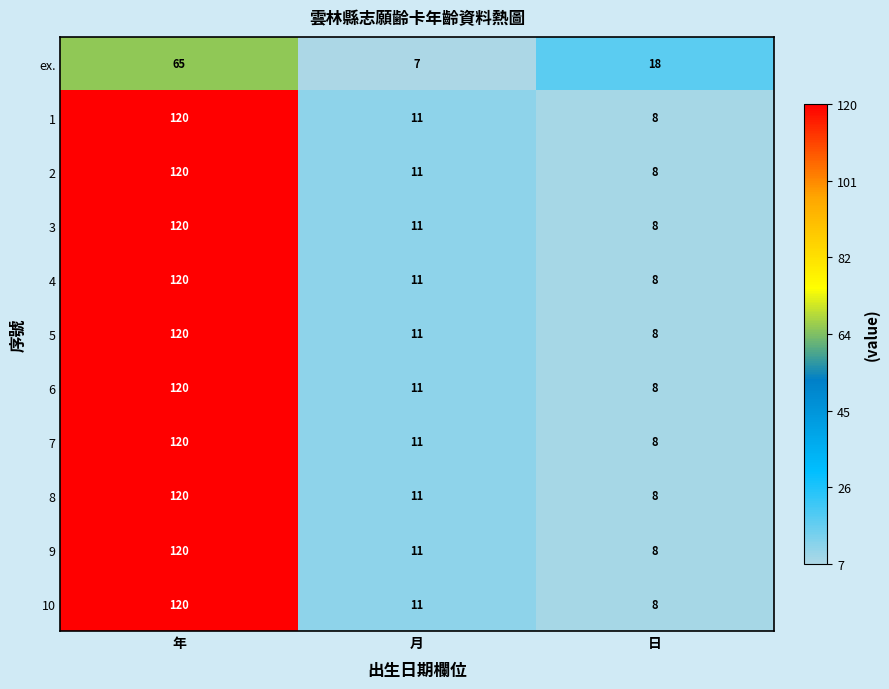

What is the difference between the highest and lowest values at 日?

10